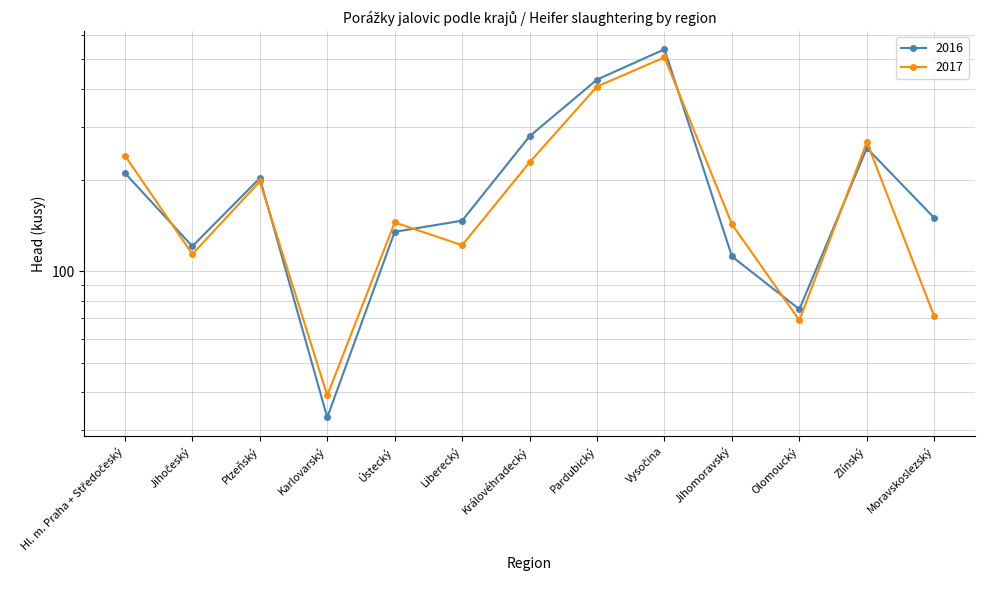

True or false: 2016 has more than 2 points higher than both neighbors.

True